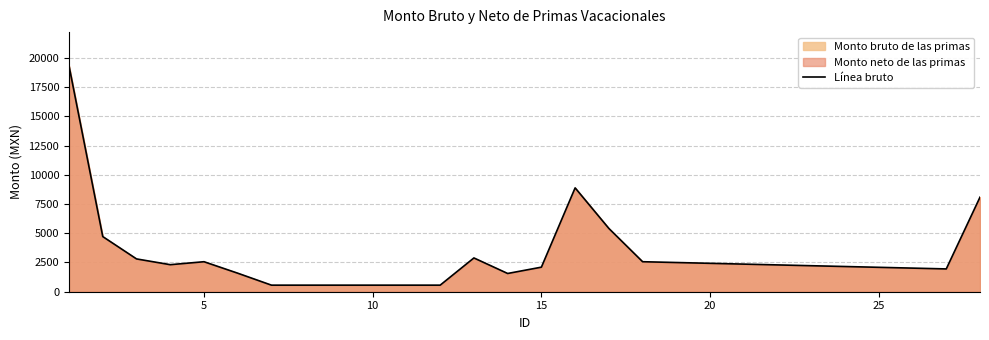

The value at 5 is 1632.7. True or false?

False